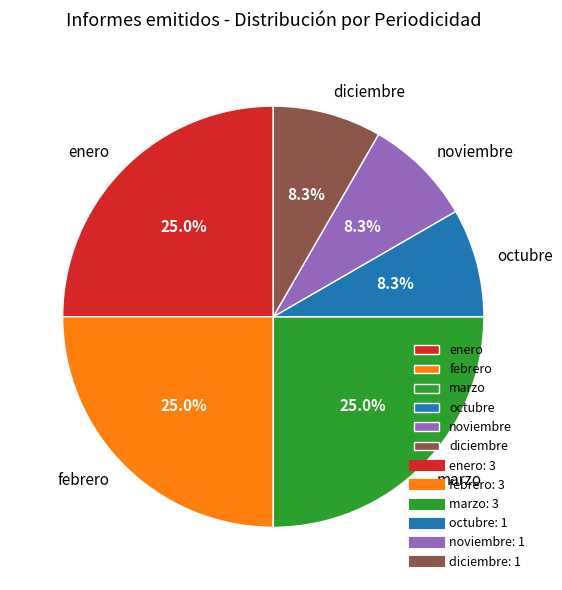

What portion of the pie excludes diciembre?

91.7%